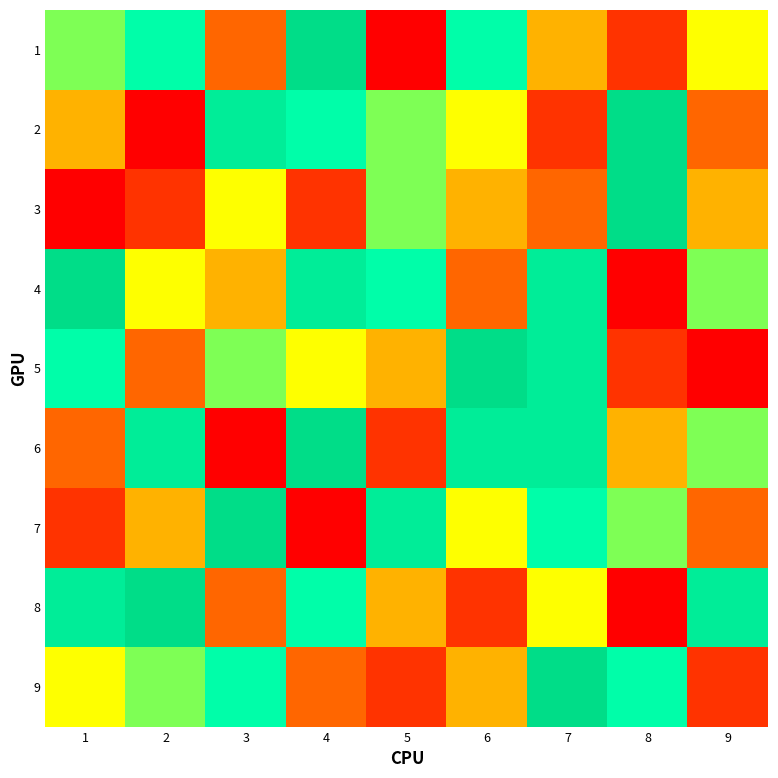

What is the total value across all series at 2?

45